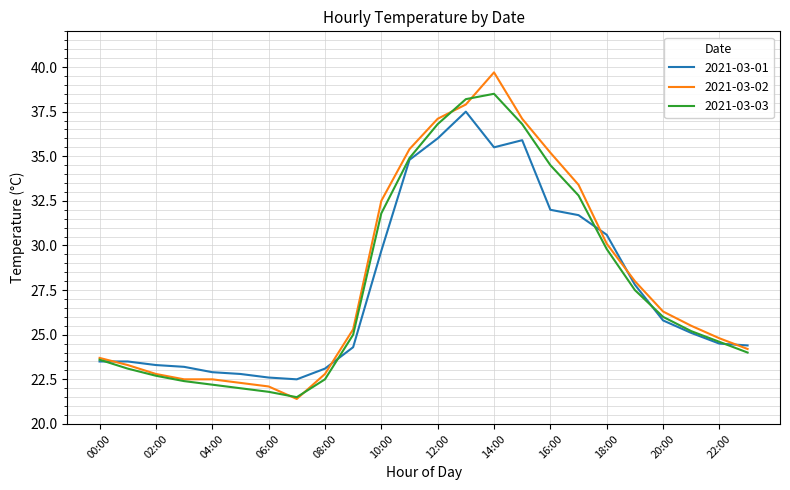

Which series has the largest range (max minus min)?

2021-03-02